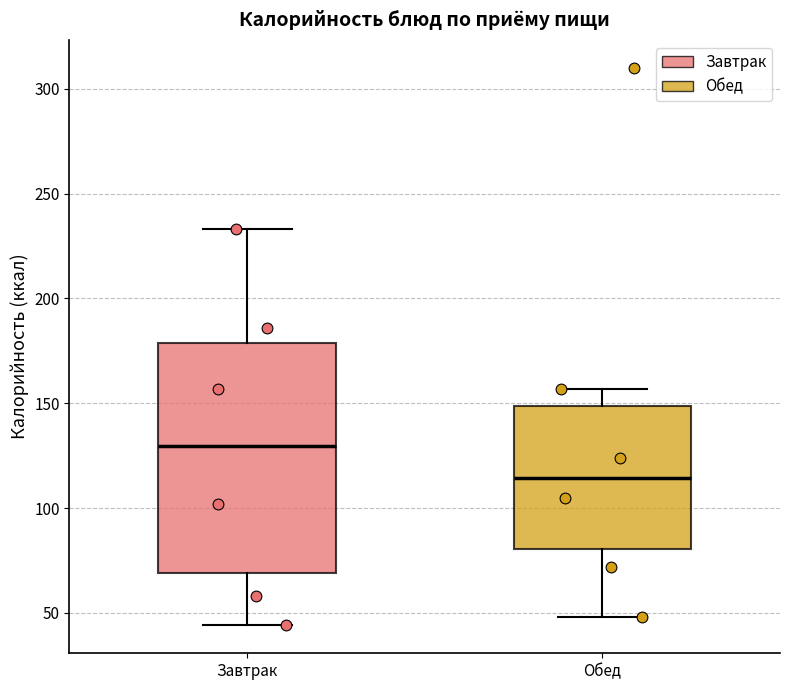

Which box is the tallest, from its lower edge to its upper edge?

Завтрак